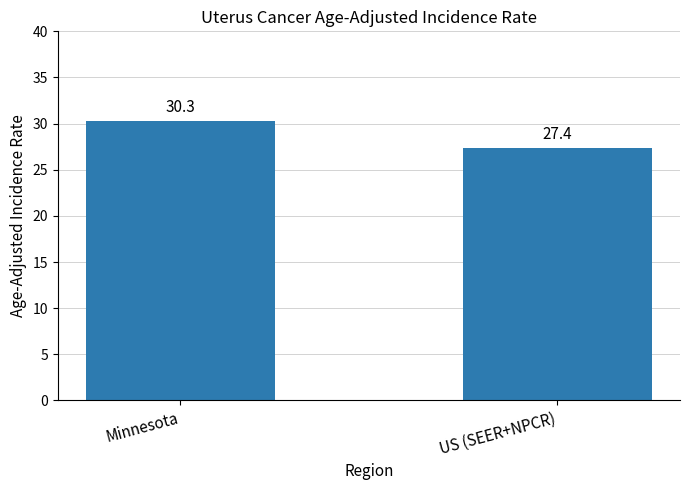

Are the bars horizontal?

No